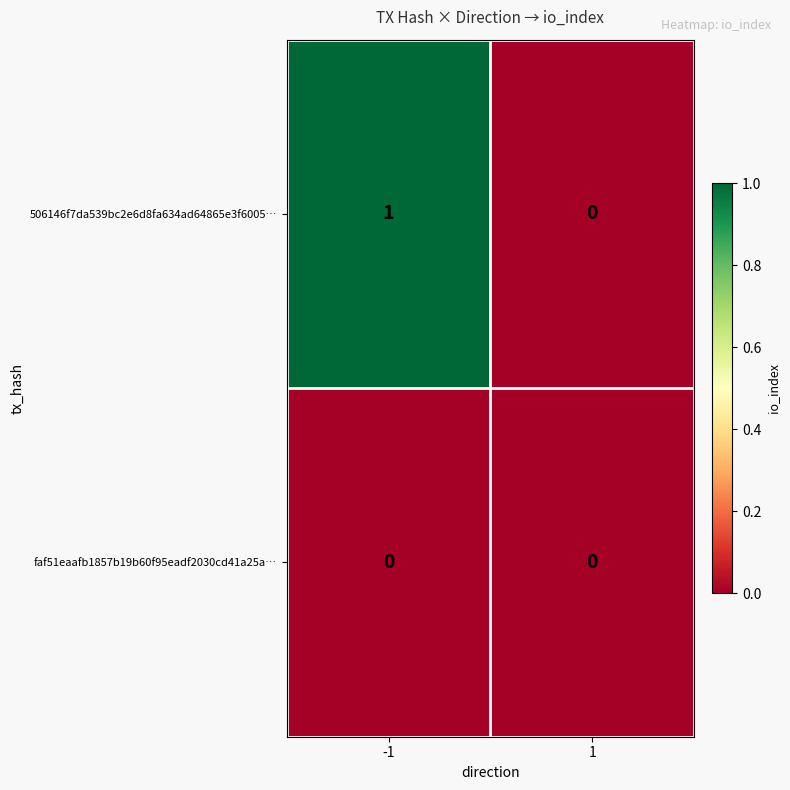

What is the spread (max minus min) of values at -1?

1